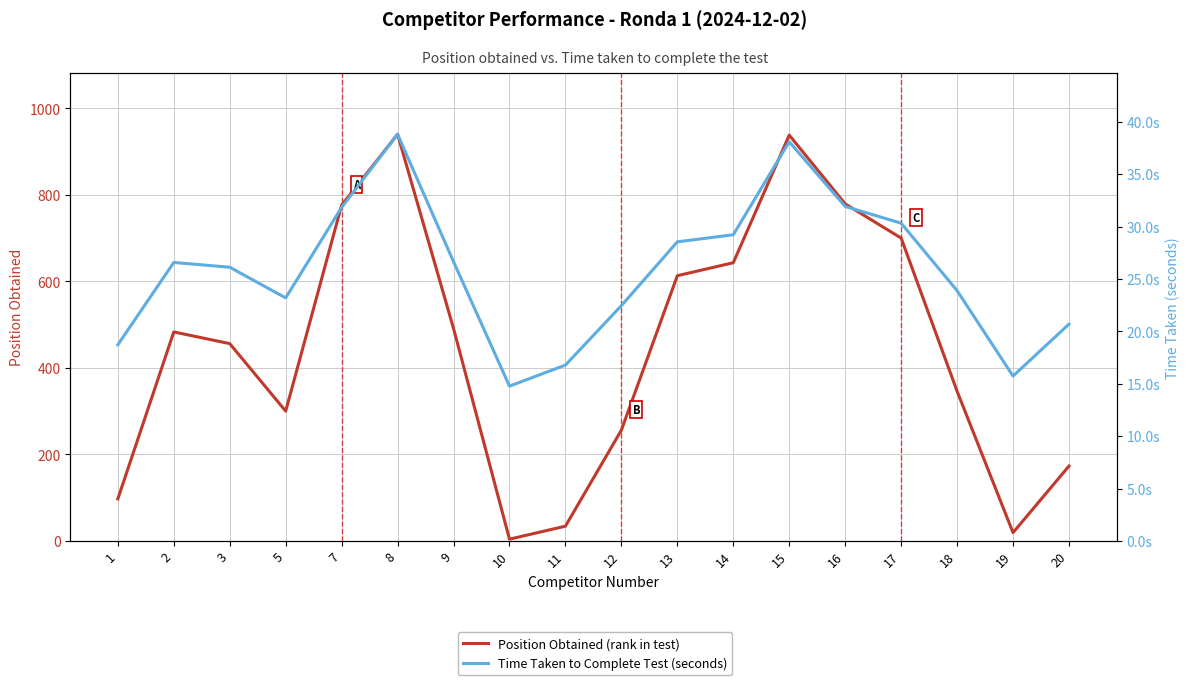

Rank the categories by Time Taken (seconds) value from lowest to highest.

10, 19, 11, 1, 20, 12, 5, 18, 3, 2, 9, 13, 14, 17, 7, 16, 15, 8